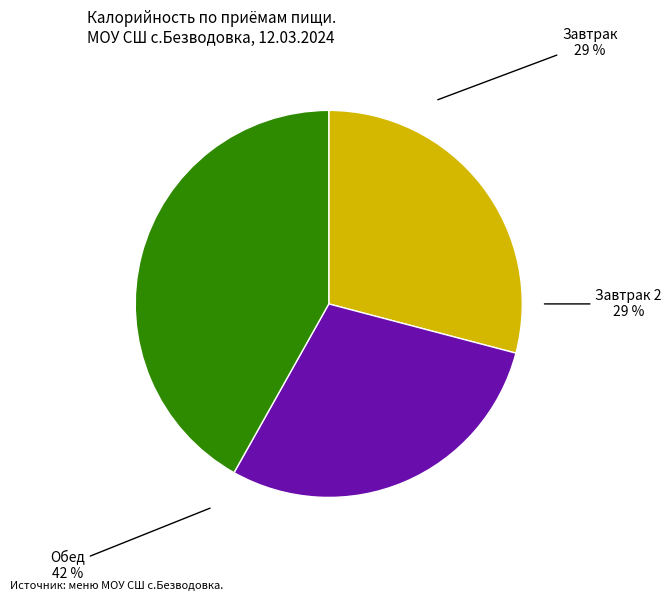

Count the number of slices in the pie.

3